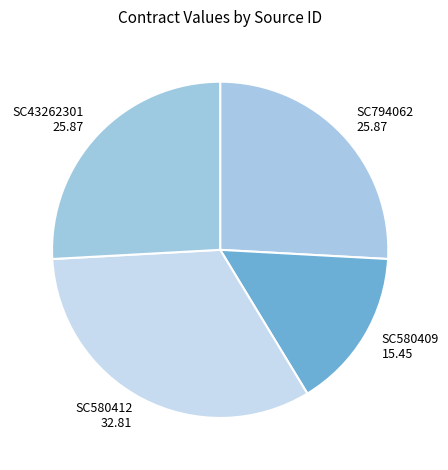

What is the smallest slice in the pie chart?

SC580409